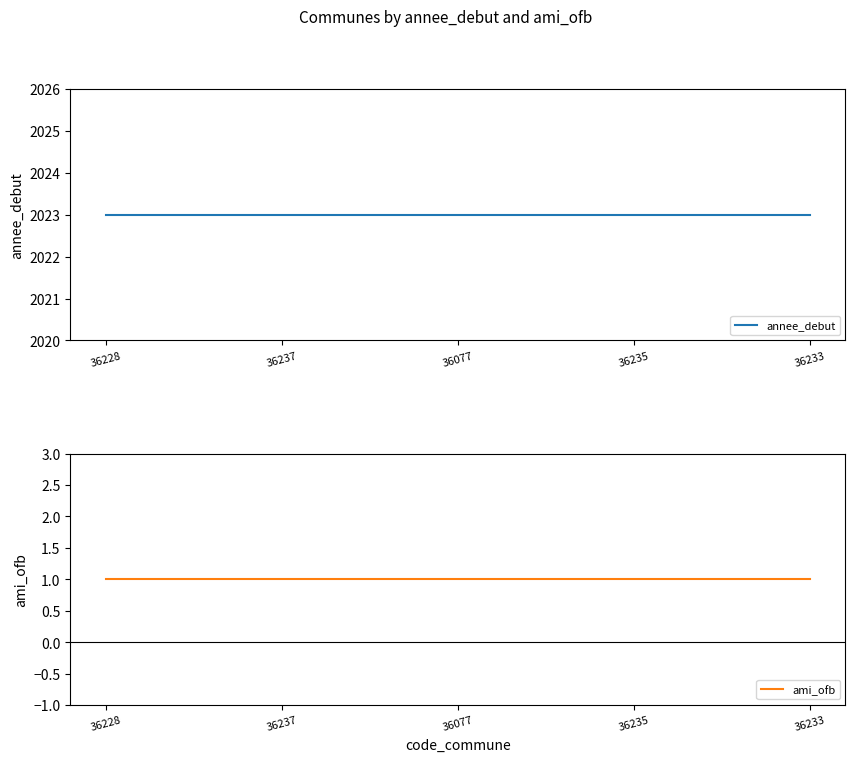

At which label is annee_debut closest to 2023?

36228